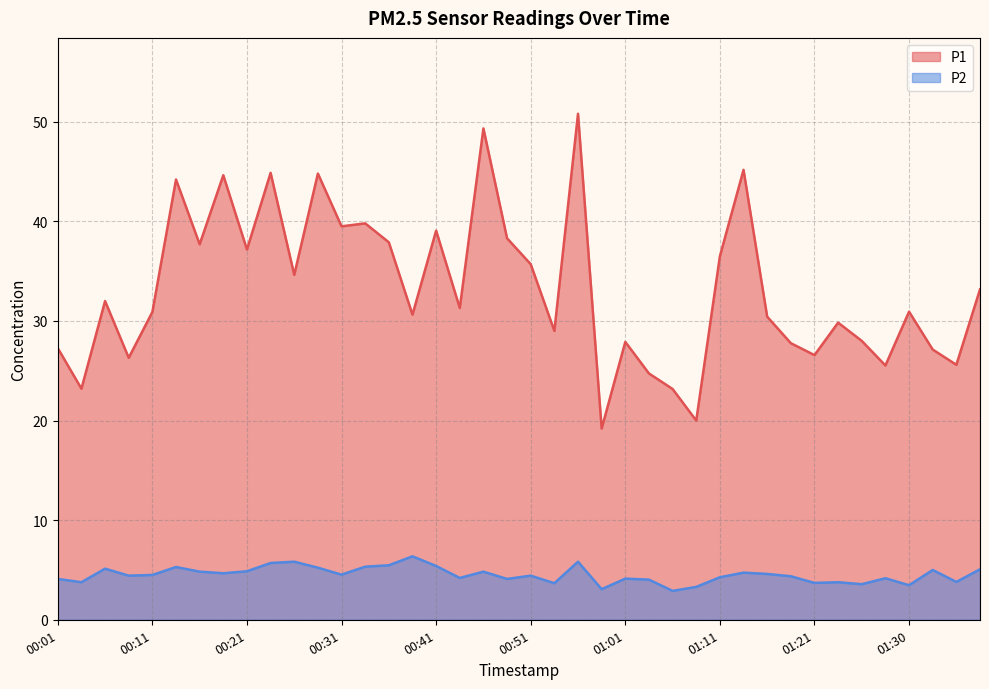

List the series in order of their peak value, lowest first.

P2, P1